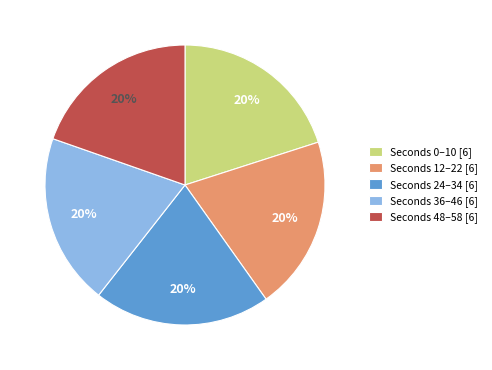

How many segments does this pie chart have?

5